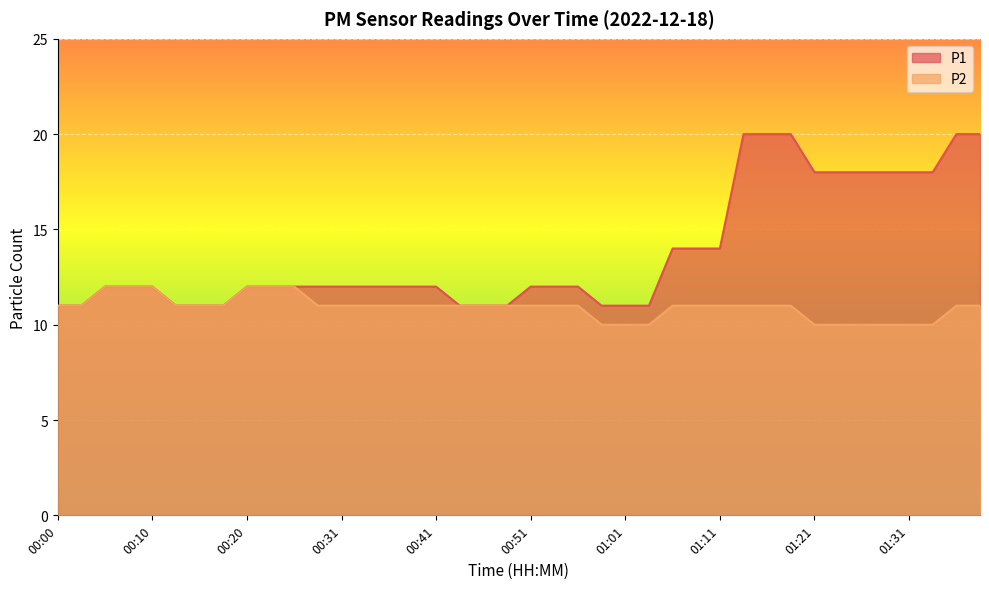

Which series has the largest range (max minus min)?

P1